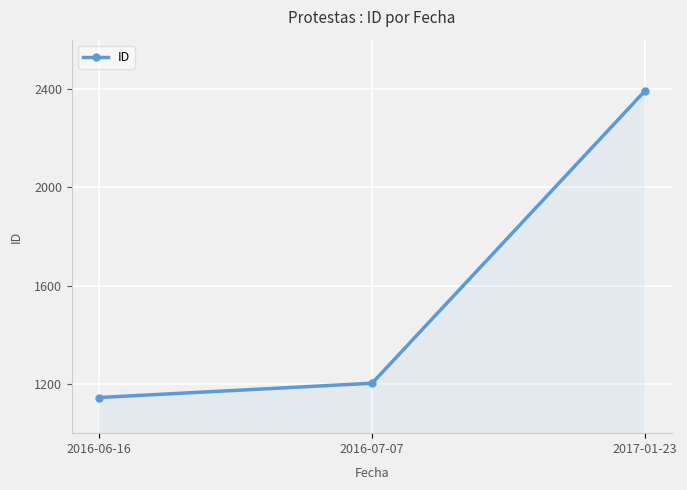

What is the maximum value shown in the chart?

2392